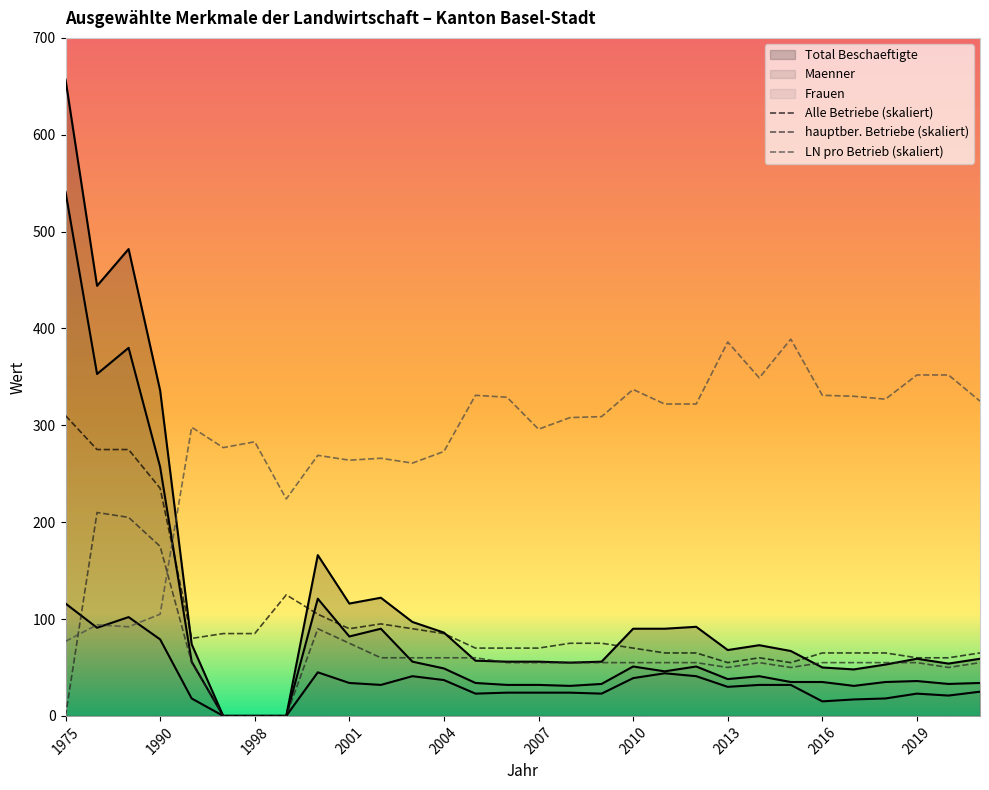

After their last crossing, which series has the higher values: Alle Betriebe (skaliert) or LN pro Betrieb (skaliert)?

LN pro Betrieb (skaliert)